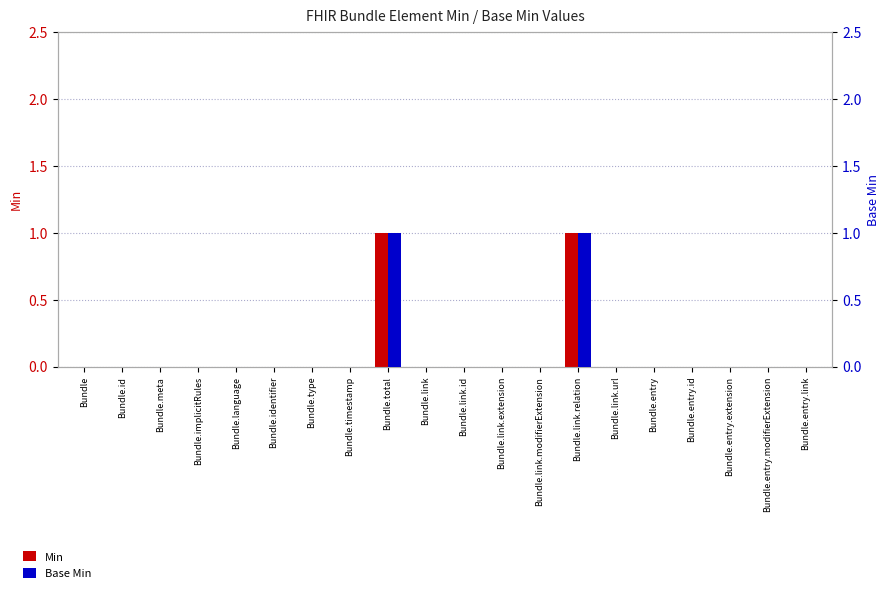

What is the total value across all series at Bundle.total?

2